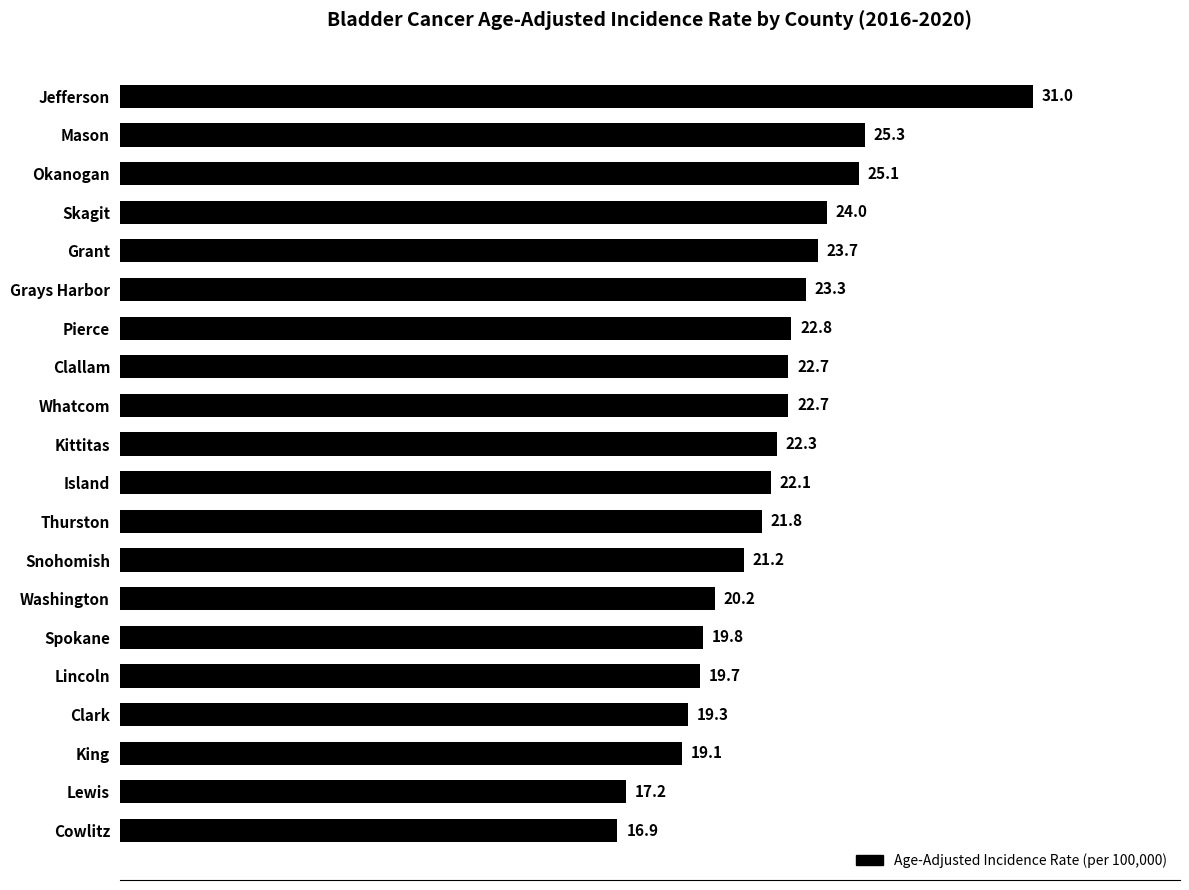

At which label is the value closest to 23?

Pierce